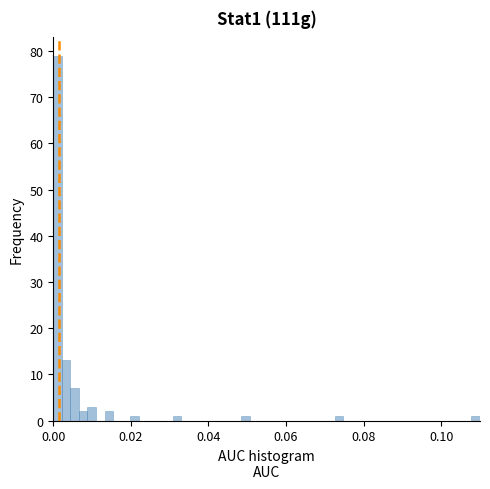

Read against the x-axis, roughly where is the centre of the tallest bar?

0.002